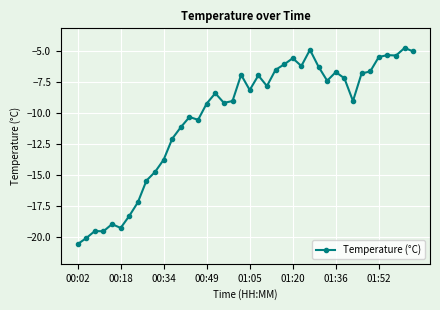

True or false: there are more than 2 points higher than both neighbors.

True